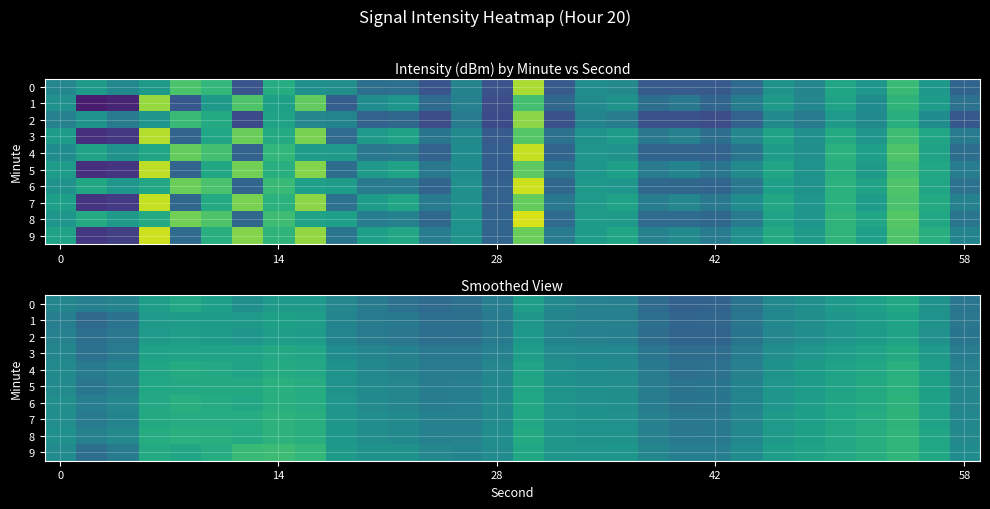

True or false: 6 has a value of -125.9 at 42.

True